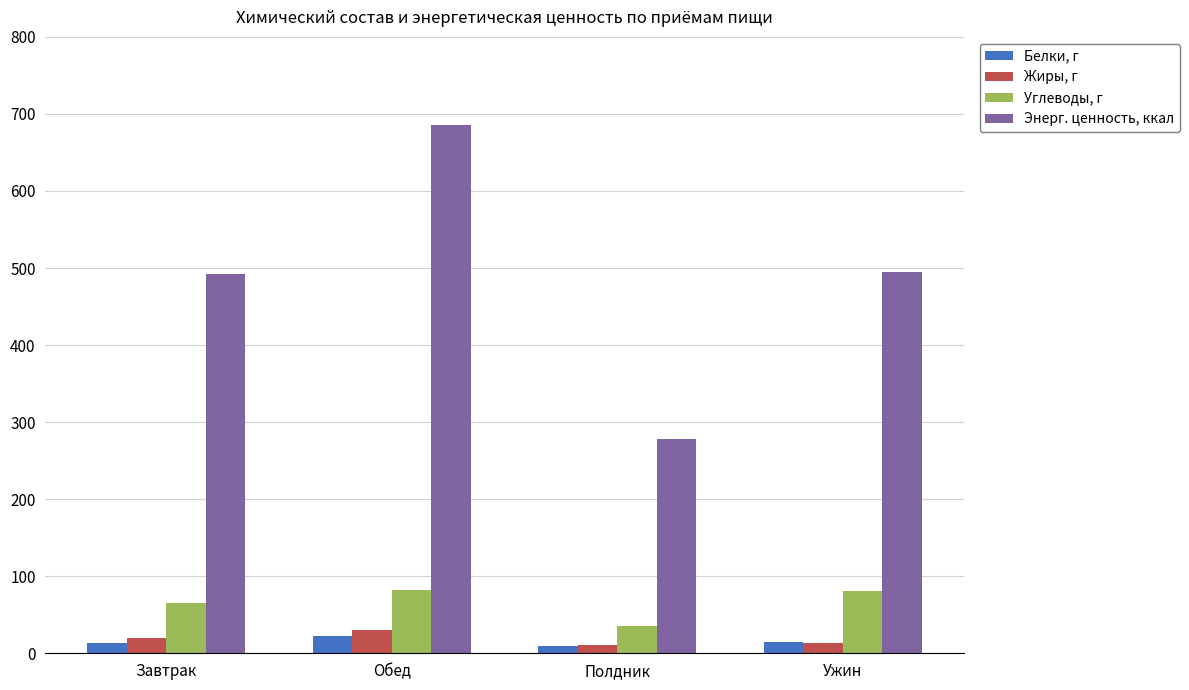

What is the greatest value displayed?

685.6